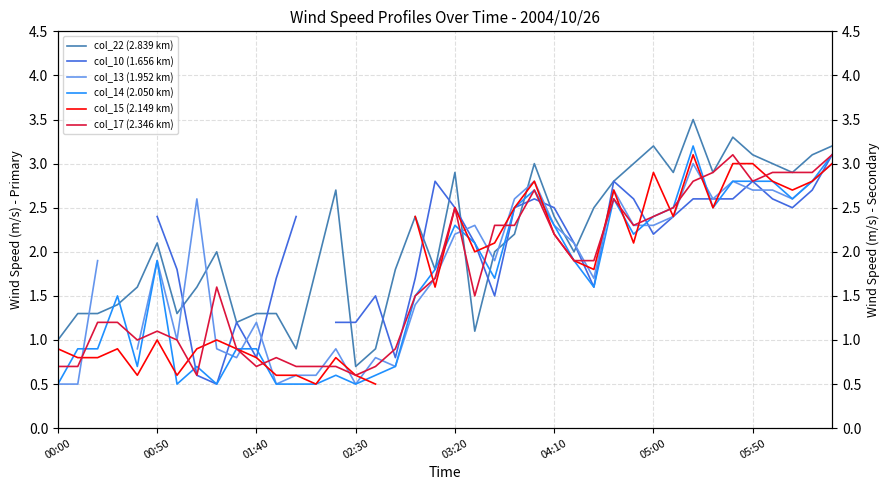

The value of col_22 (2.839 km) at 04:10 is 4.2. True or false?

False